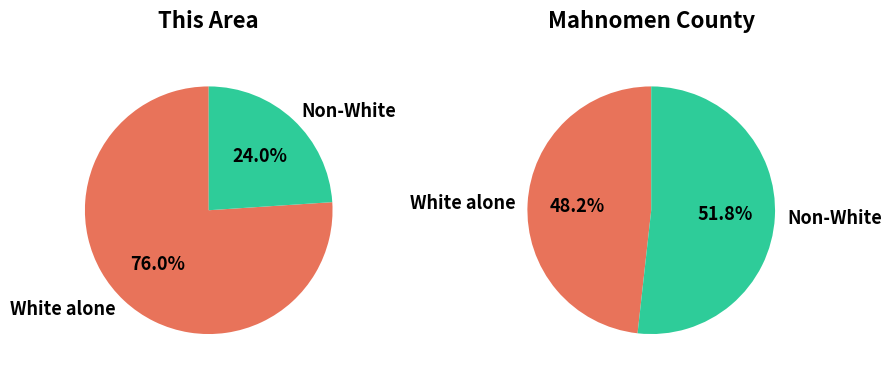

Which category accounts for the majority?

White alone